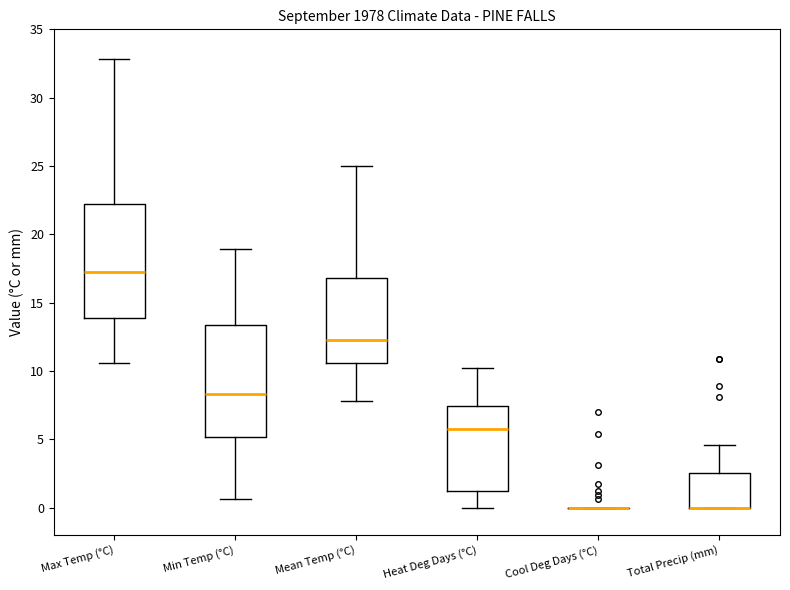

Reading left to right, transcribe this box plot: for each box, give where its median line is, the range the box spans, and where its two whiskers end, as read against the y-axis. The values are not printed on the chart, so give them approximately, as read against the axis.

Max Temp (°C): median 17.5, box 14.0 to 22.0, whiskers 10.5 to 33.0
Min Temp (°C): median 8.5, box 5.0 to 13.5, whiskers 0.5 to 19.0
Mean Temp (°C): median 12.5, box 10.5 to 17.0, whiskers 8.0 to 25.0
Heat Deg Days (°C): median 6.0, box 1.0 to 7.5, whiskers 0.0 to 10.0
Cool Deg Days (°C): box collapsed to a line at 0.0, whiskers 0.0 to 0.0
Total Precip (mm): median 0.0 (drawn on the box's lower edge), box 0.0 to 2.5, whiskers 0.0 to 4.5